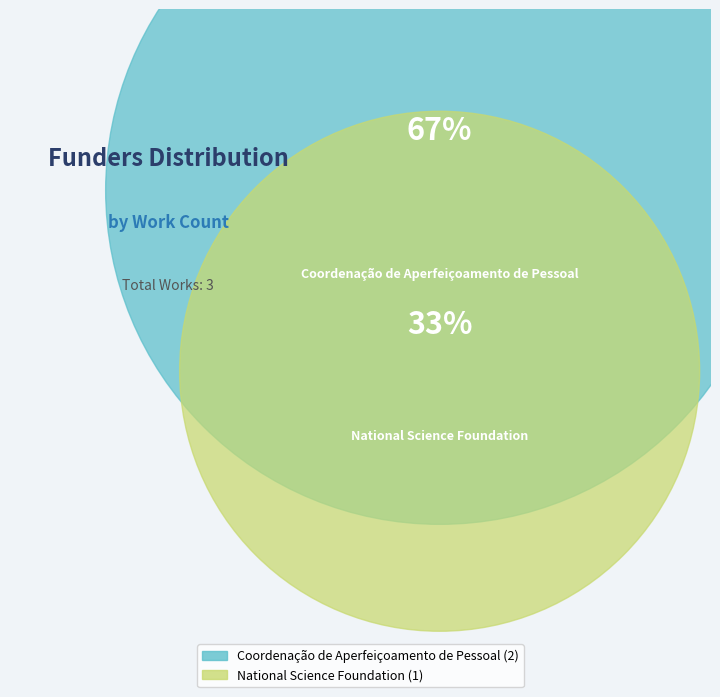

Which slice is the largest?

Coordenação de Aperfeiçoamento de Pessoal